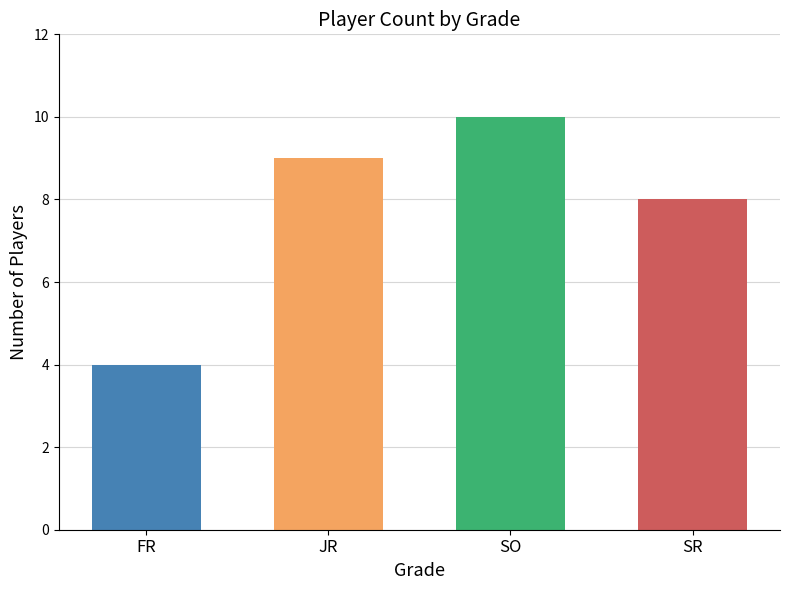

Is it true that the value at JR is 3?

False